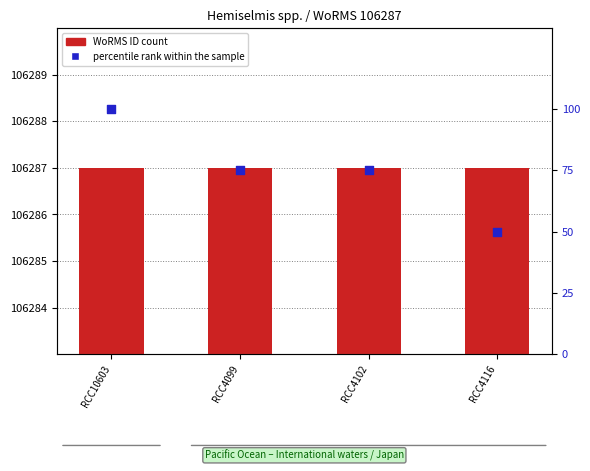

What are all the series names shown in the legend?

WoRMS ID, percentile rank within the sample